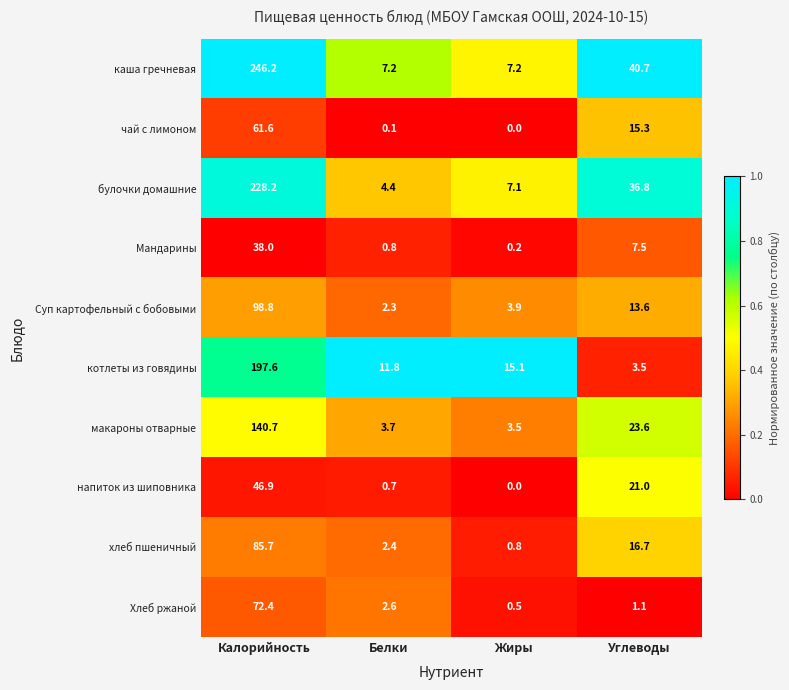

How many series are shown in this chart?

10